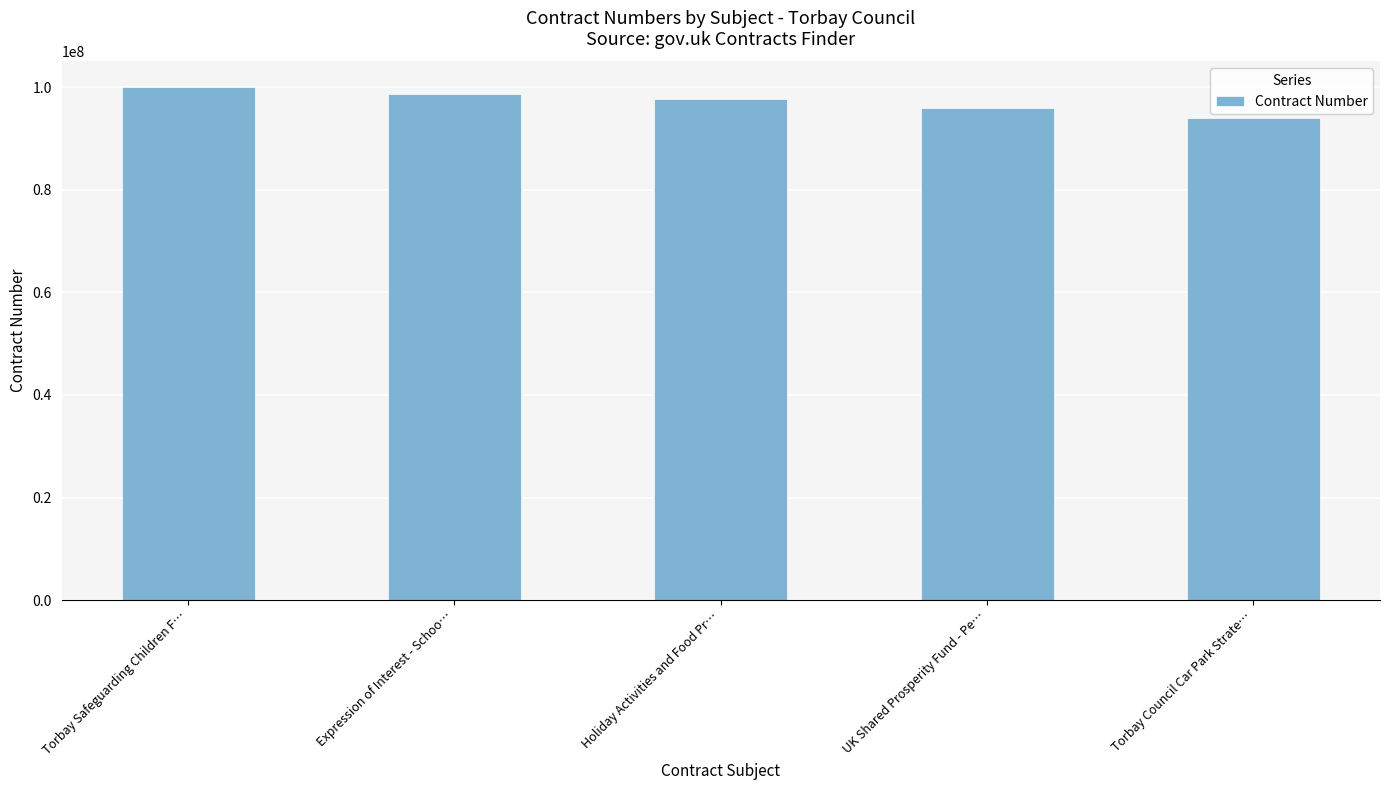

Reading left to right, transcribe all the data shown in this chart.

100039368	98692289	97817167	95889804	94005951